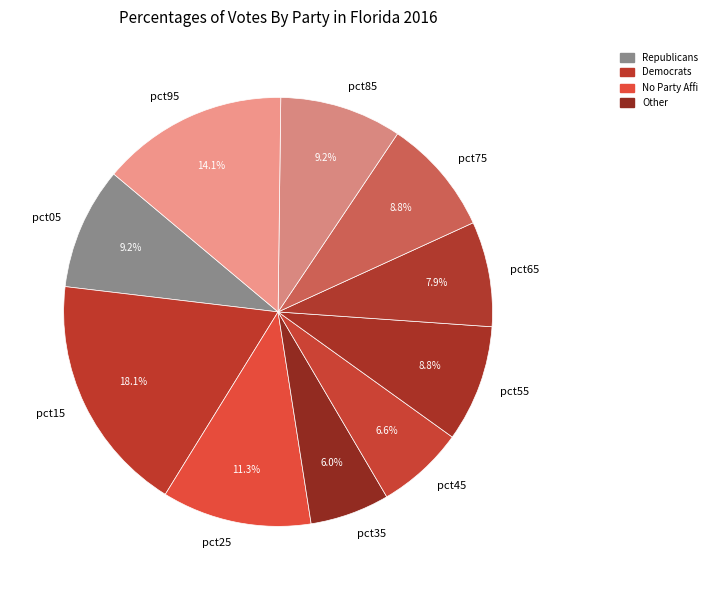

Combined, what portion of the pie is pct85 and pct45?

15.8%